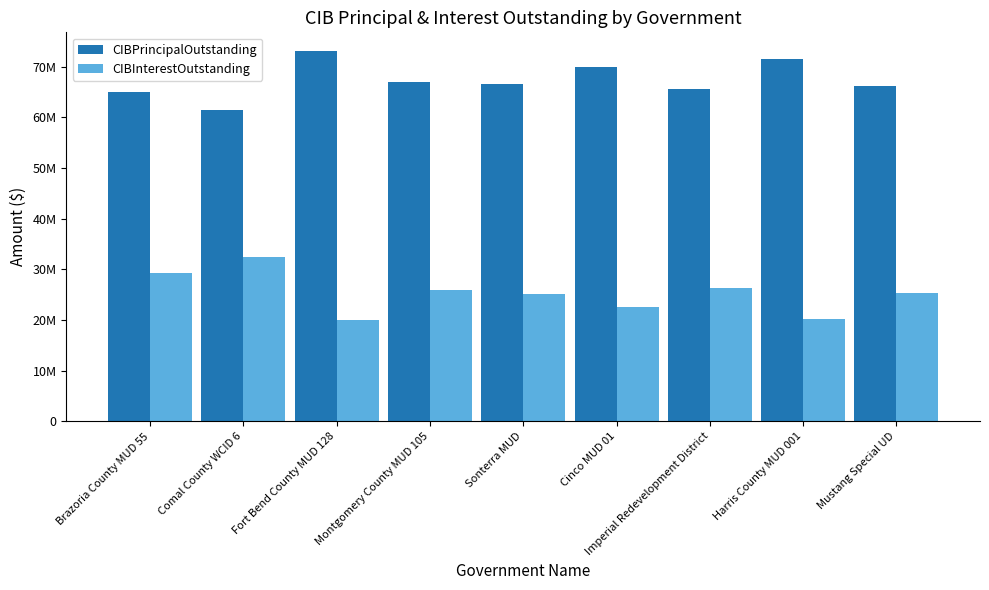

What are all the series names shown in the legend?

CIBPrincipalOutstanding, CIBInterestOutstanding